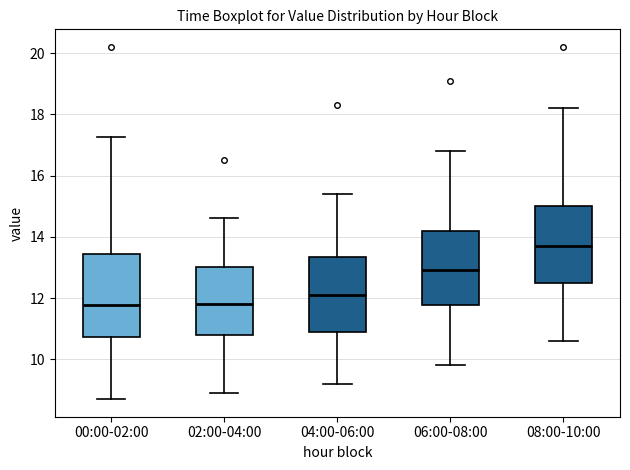

Reading left to right, read every box against the y-axis: the position of its median line, the range the box covers, and the ends of its whiskers. The values are not printed on the chart, so give them approximately, as read against the axis.

00:00-02:00: median 11.8, box 10.8 to 13.4, whiskers 8.8 to 17.2
02:00-04:00: median 11.8, box 10.8 to 13.0, whiskers 9.0 to 14.6
04:00-06:00: median 12.2, box 11.0 to 13.4, whiskers 9.2 to 15.4
06:00-08:00: median 13.0, box 11.8 to 14.2, whiskers 9.8 to 16.8
08:00-10:00: median 13.8, box 12.6 to 15.0, whiskers 10.6 to 18.2